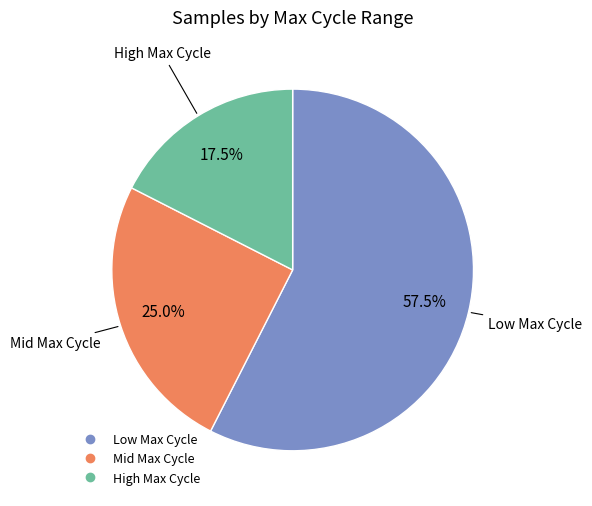

Does any single category account for the majority?

Yes